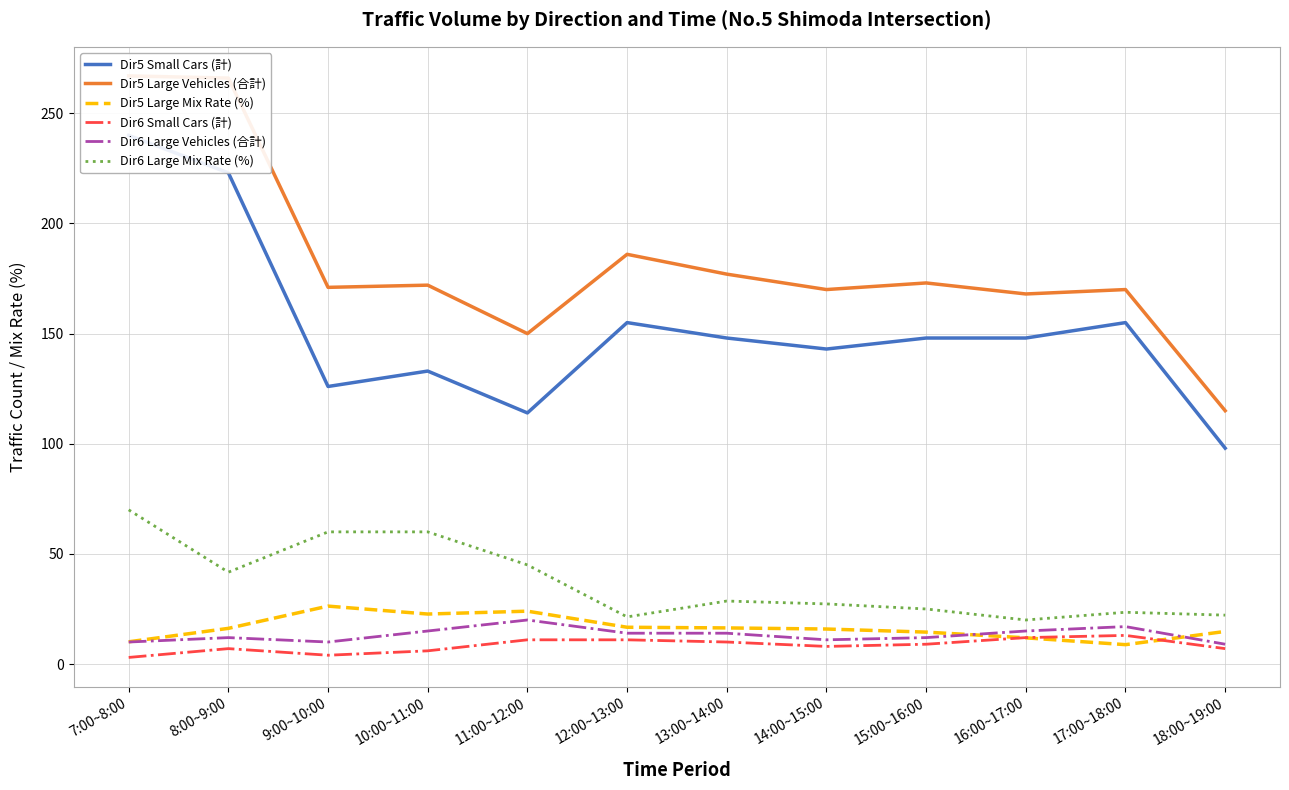

What is the total value across all series at 16:00~17:00?

374.9